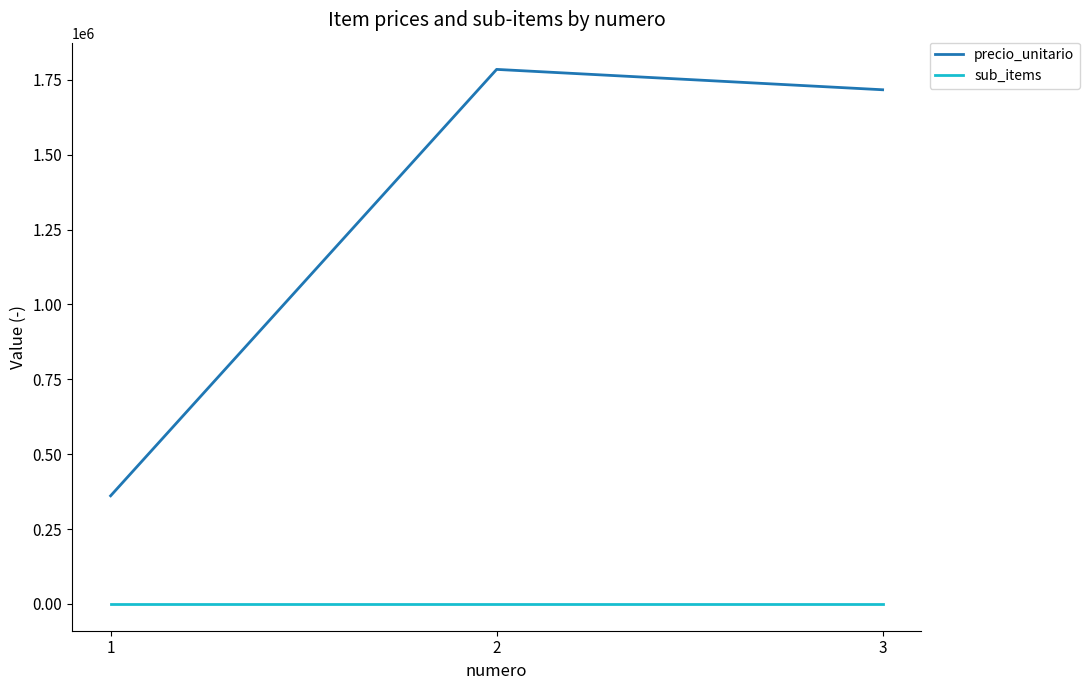

What are all the series names shown in the legend?

precio_unitario, sub_items